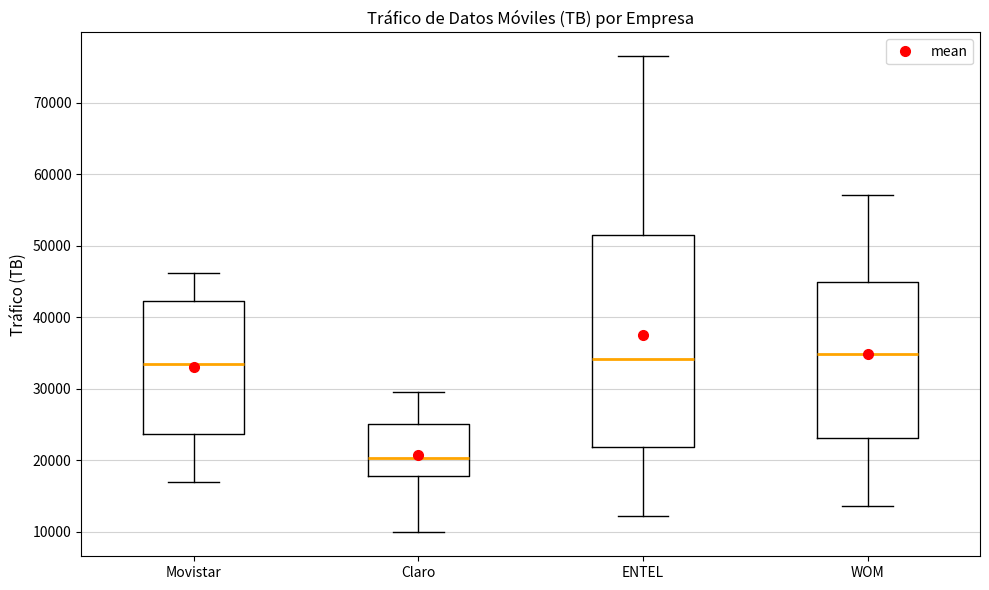

Reading left to right, transcribe this box plot: for each box, give where its median line is, the range the box spans, and where its two whiskers end, as read against the y-axis. The values are not printed on the chart, so give them approximately, as read against the axis.

Movistar: median 33000, box 24000 to 42000, whiskers 17000 to 46000
Claro: median 20000, box 18000 to 25000, whiskers 10000 to 30000
ENTEL: median 34000, box 22000 to 51000, whiskers 12000 to 76000
WOM: median 35000, box 23000 to 45000, whiskers 14000 to 57000